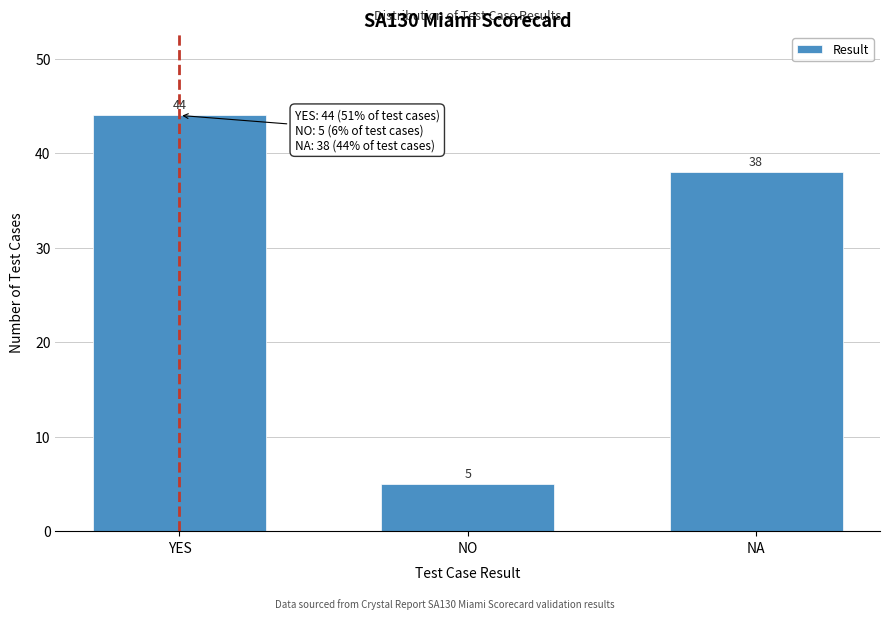

Reading left to right, transcribe all the data shown in this chart.

44	5	38